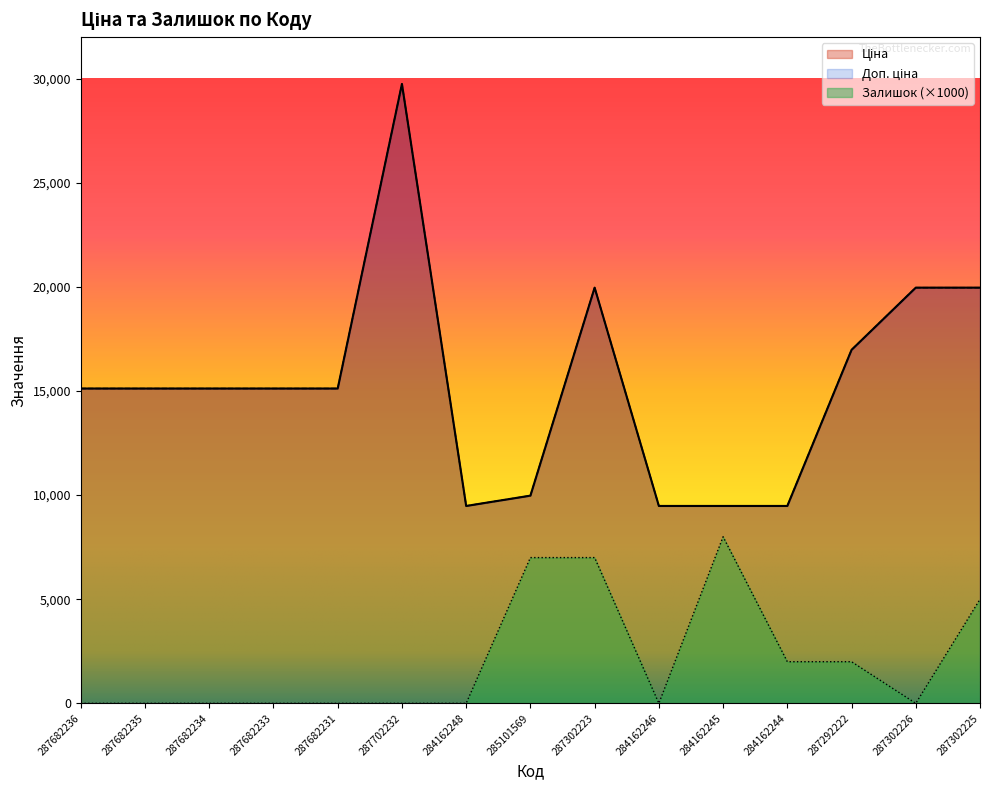

Reading right to left, extract all data points from this chart.

Ціна: 19964.2	19964.2	16976.3	9480.1	9480.1	9480.1	19964.2	9975.0	9480.1	29747.2	15120.0	15120.0	15120.0	15120.0	15120.0
Доп. ціна: 19964.2	19964.2	16976.3	9480.1	9480.1	9480.1	19964.2	9975.0	9480.1	29747.2	15120.0	15120.0	15120.0	15120.0	15120.0
Залишок: 5000.0	0.0	2000.0	2000.0	8000.0	0.0	7000.0	7000.0	0.0	0.0	0.0	0.0	0.0	0.0	0.0